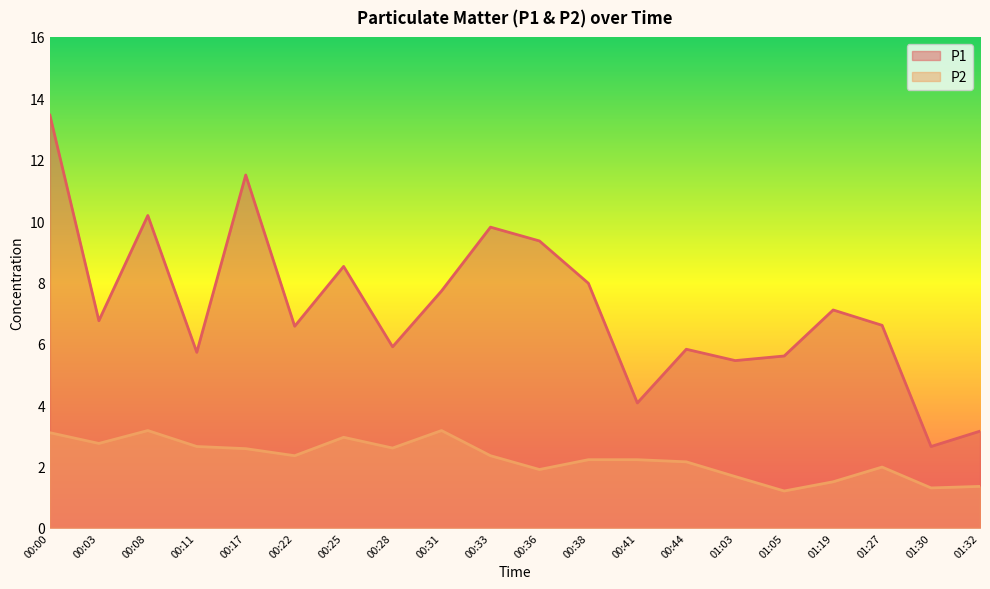

Is it true that P1 equals 2.5 at 00:22?

False